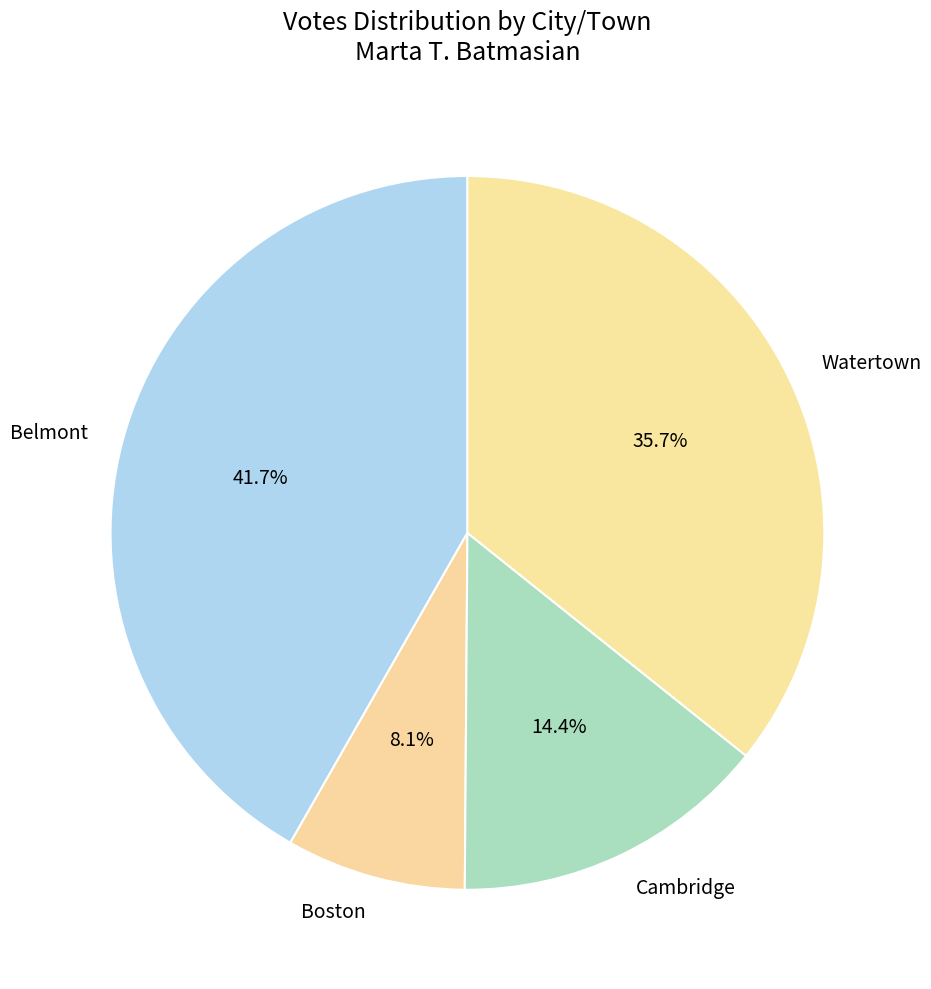

To the nearest percent, what is the difference between the Belmont and Cambridge slice percentages?

27%